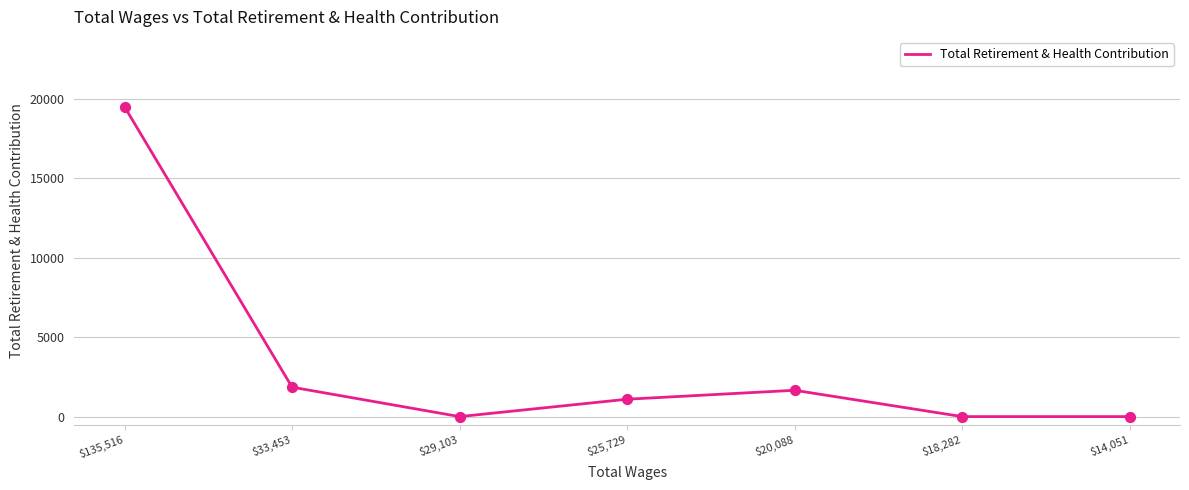

What is the change in value from $135,516 to $33,453?

-17652